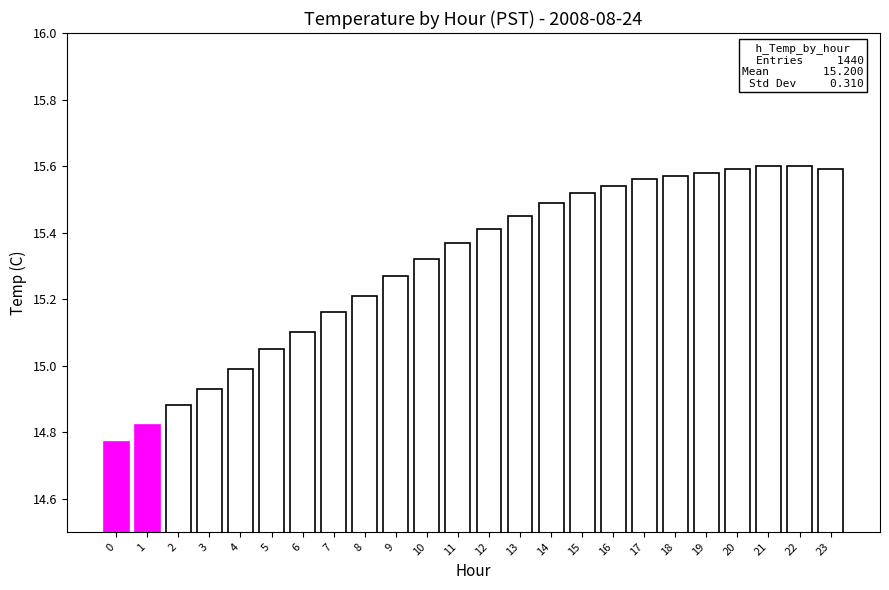

Where is the data nearest to the value 15?

4